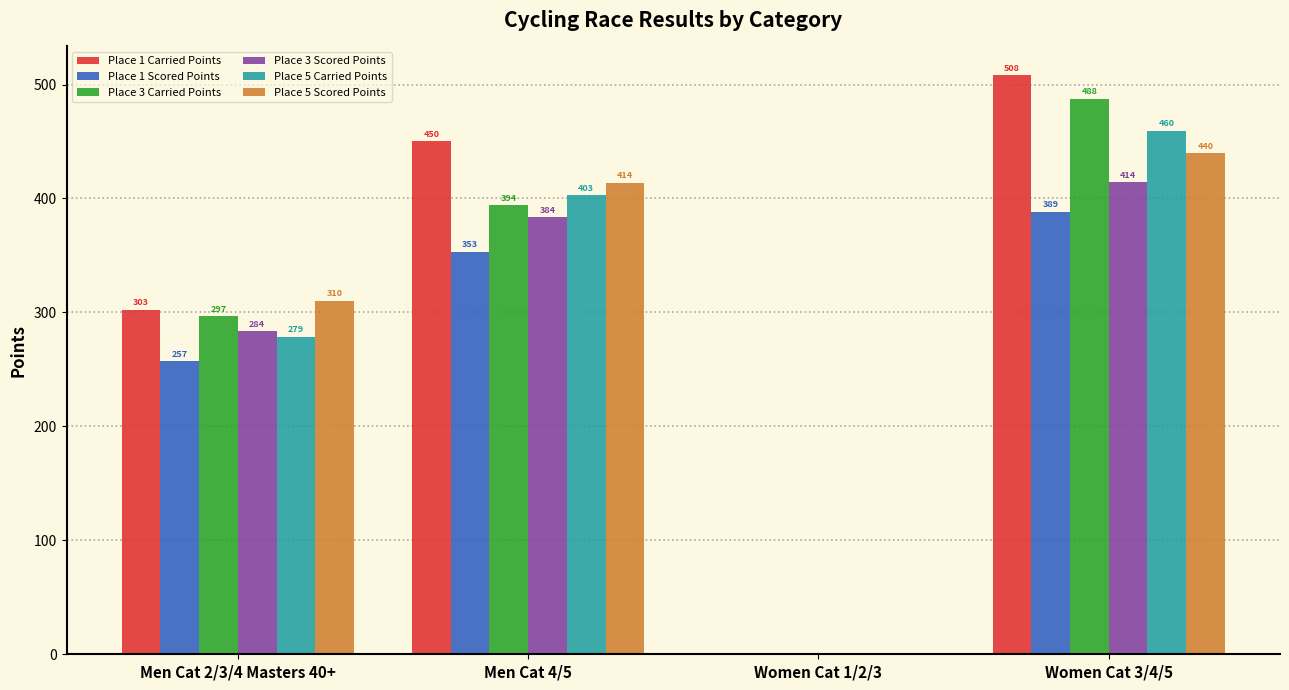

What is the difference between the Place 5 Scored Points values at Men Cat 4/5 and Men Cat 2/3/4 Masters 40+?

103.6